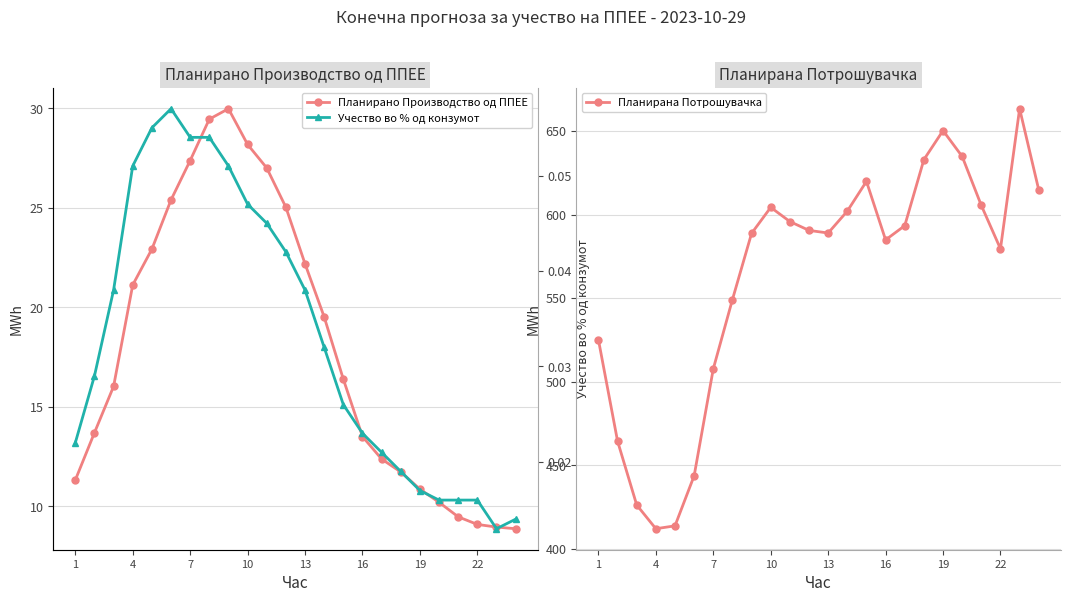

The value of Планирана Потрошувачка at 7 is 703.8. True or false?

False